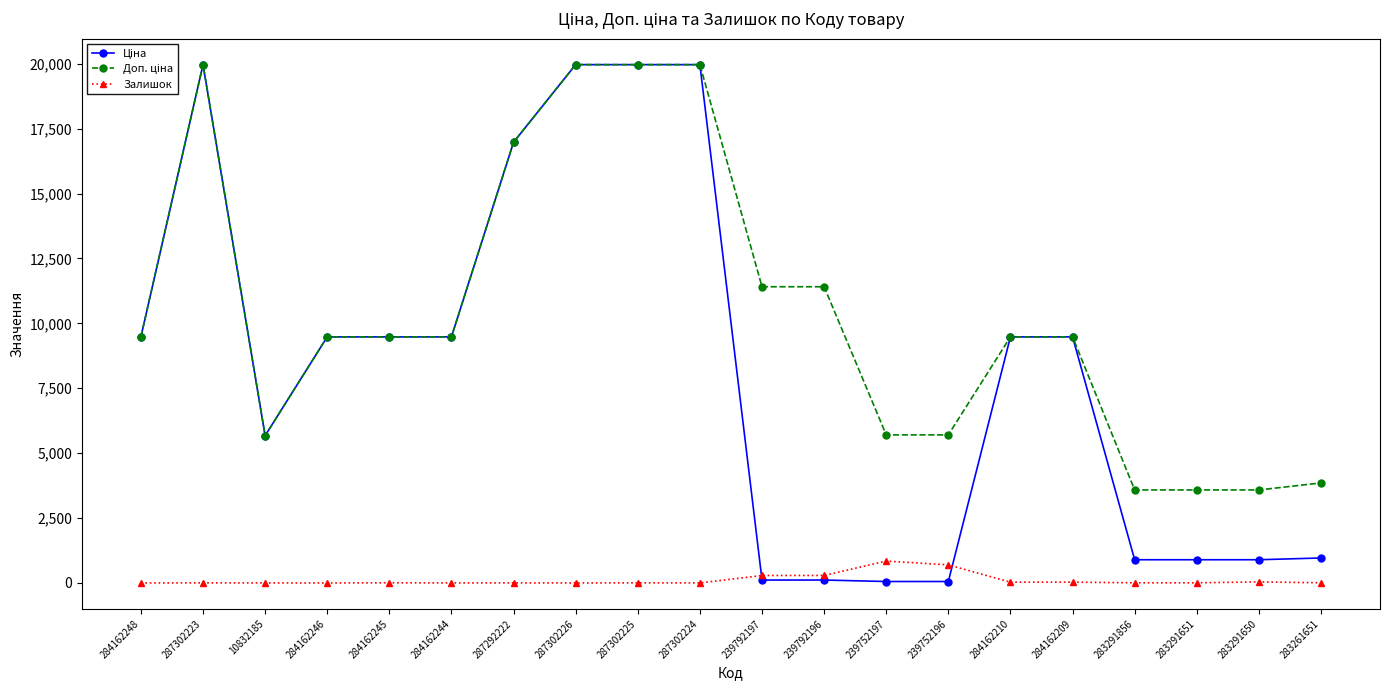

How many data points does each series have?

20